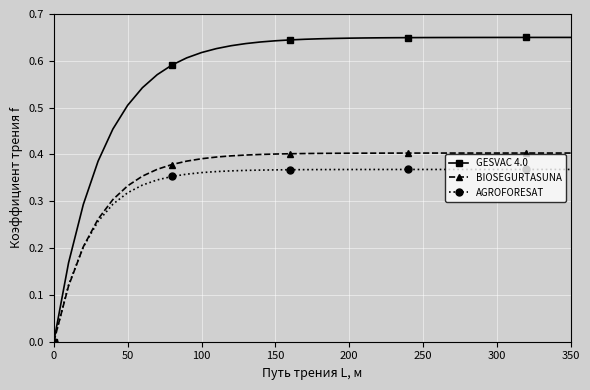

Which series has the widest spread of values?

GESVAC 4.0